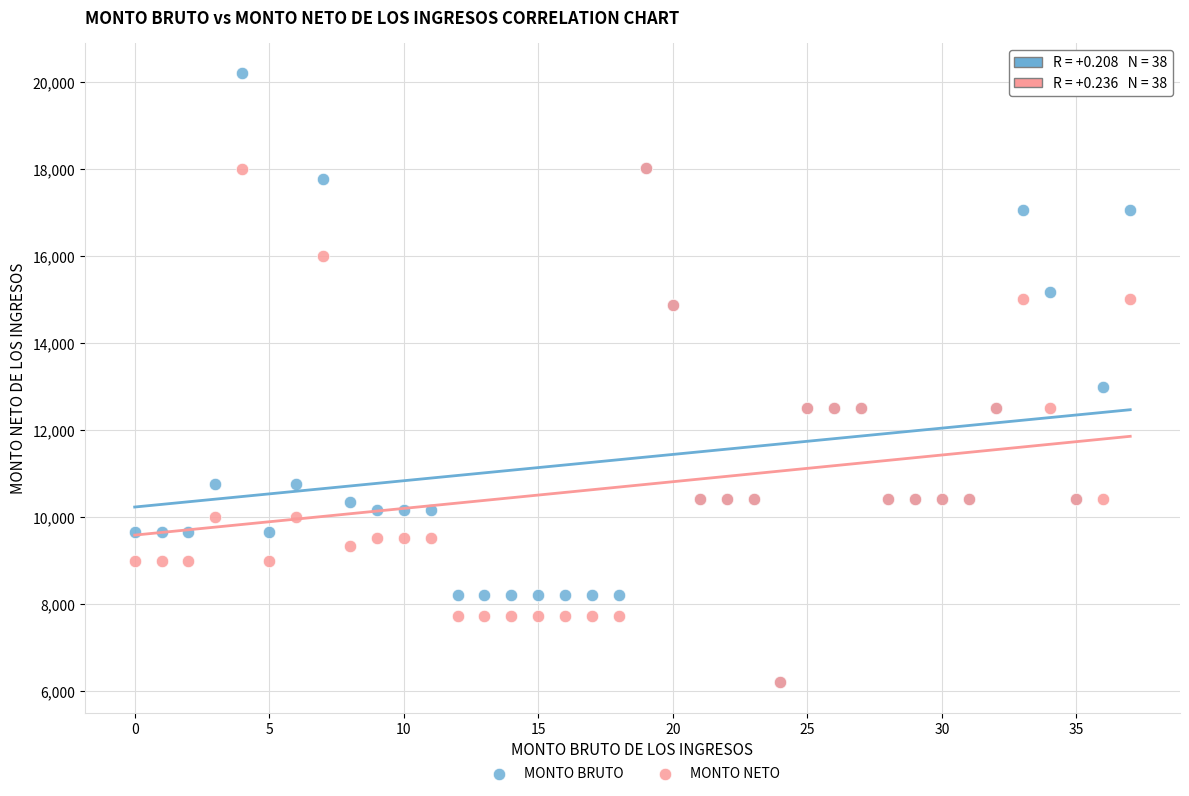

Which series reaches the maximum Y coordinate?

MONTO BRUTO